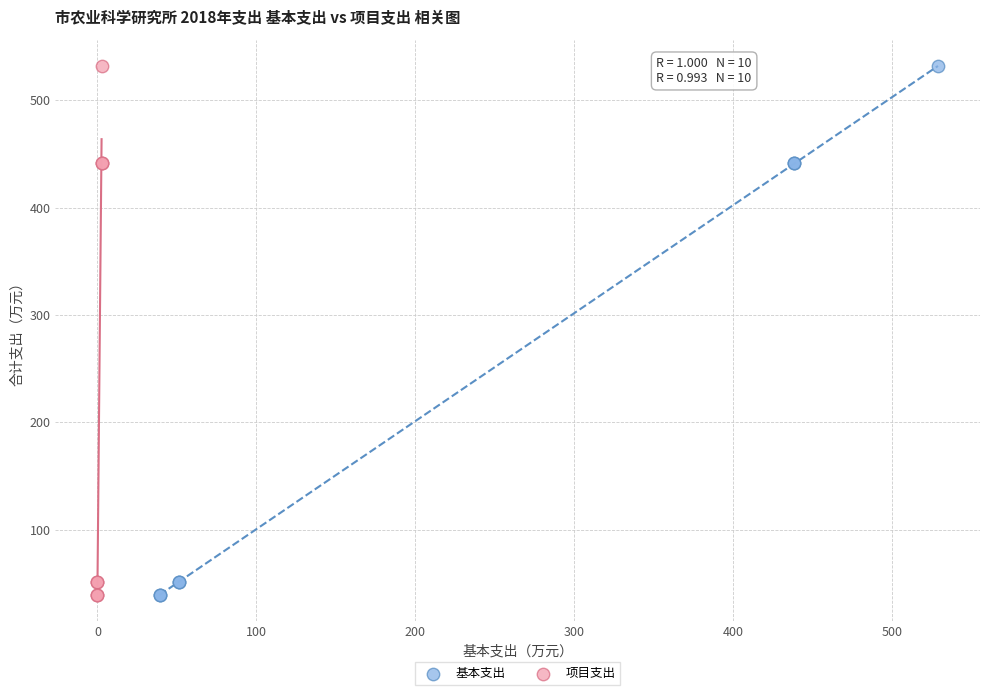

What are all the series names shown in the legend?

基本支出, 项目支出